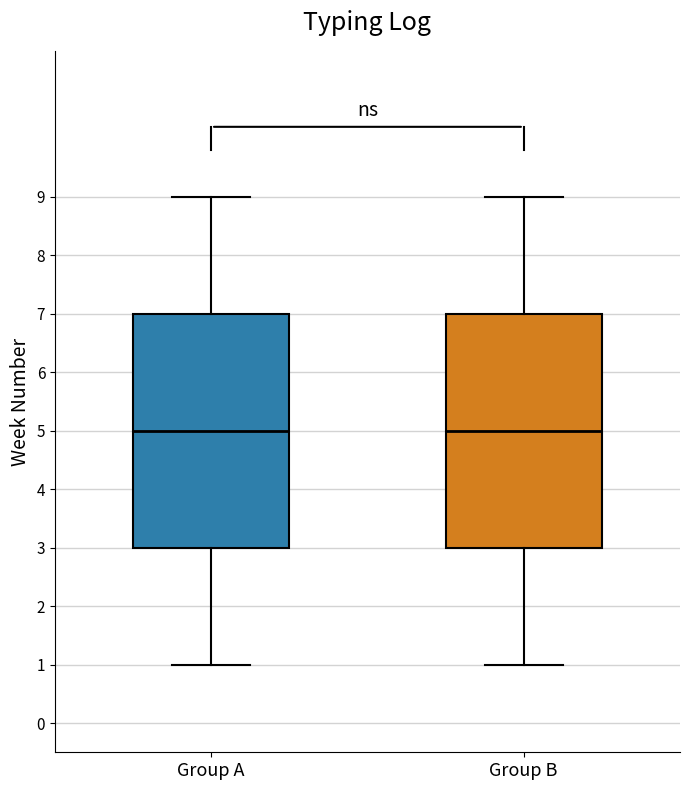

Reading left to right, read every box against the y-axis: the position of its median line, the range the box covers, and the ends of its whiskers. The values are not printed on the chart, so give them approximately, as read against the axis.

Group A: median 5, box 3 to 7, whiskers 1 to 9
Group B: median 5, box 3 to 7, whiskers 1 to 9